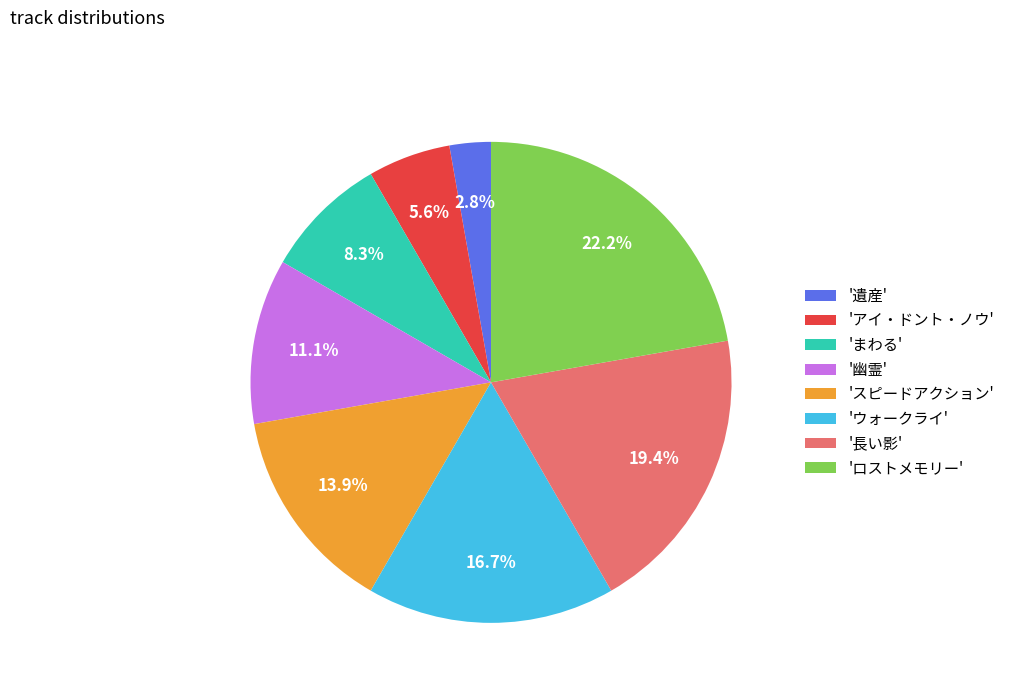

Which category has the smallest portion of the pie?

'遺産'